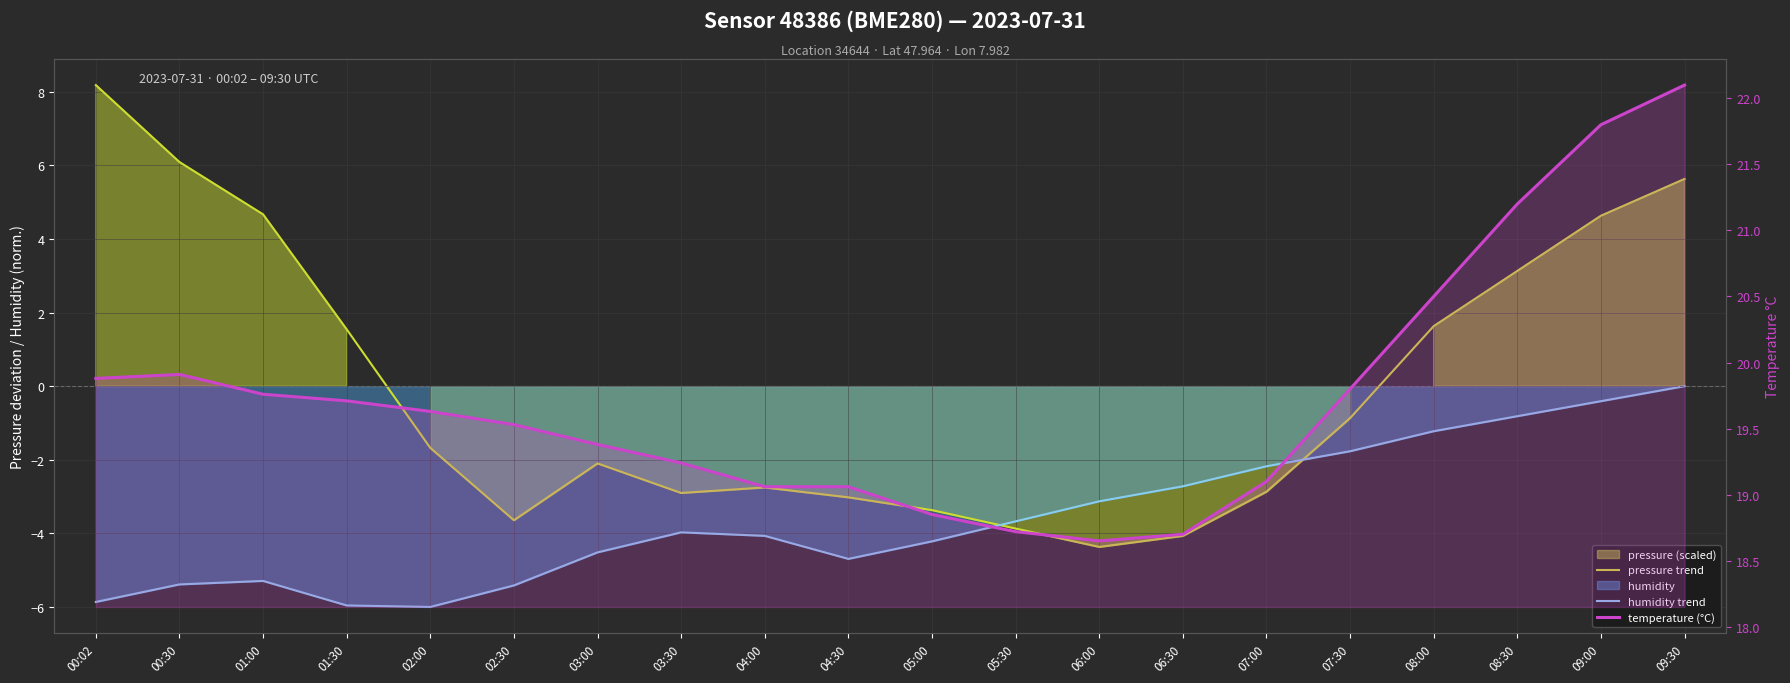

Which category has the lowest value in the temperature (°C) series?

06:00